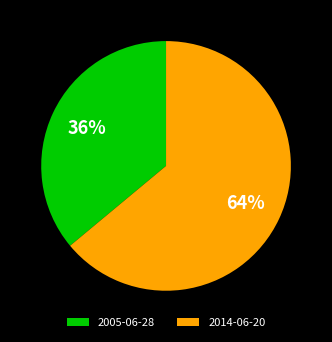

To the nearest percent, what is the average slice percentage?

50%